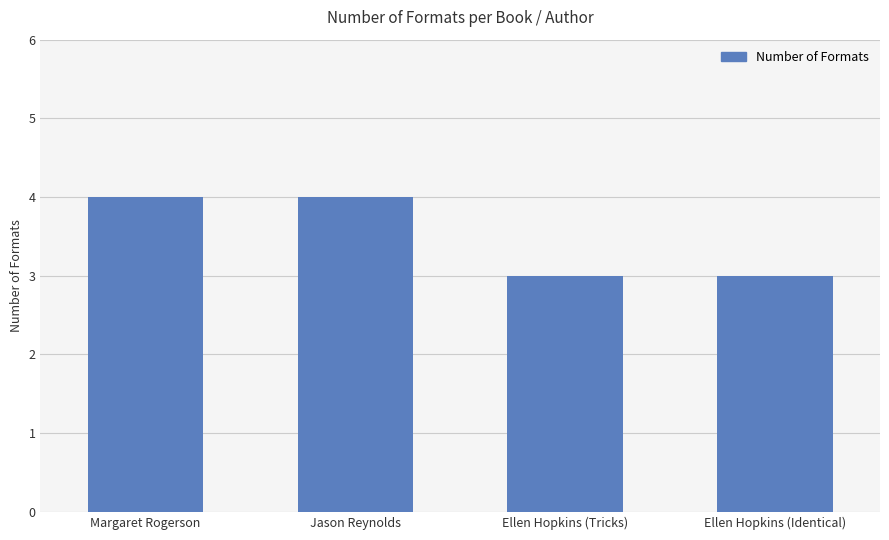

How many categories are shown in the chart?

4